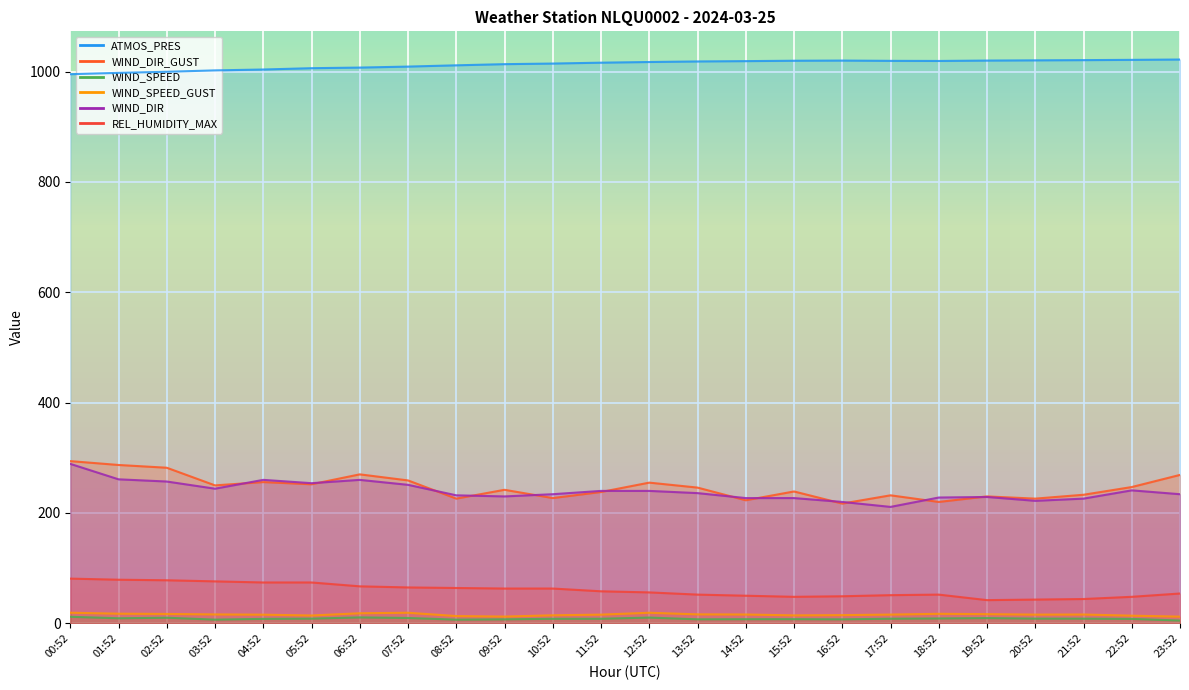

What is the average value of the WIND_SPEED_GUST series?

15.8